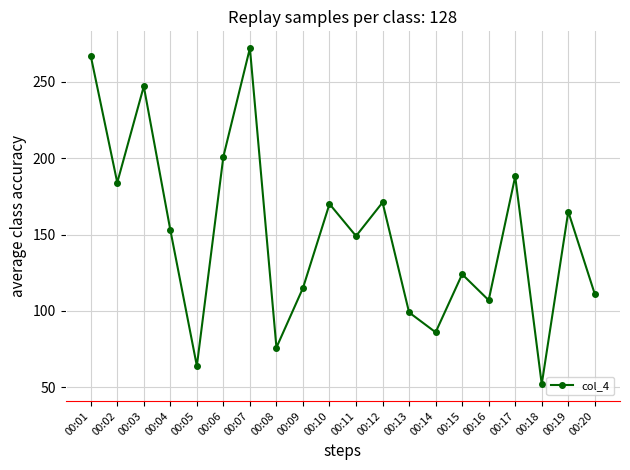

At which category does the data reach its first local peak?

00:03